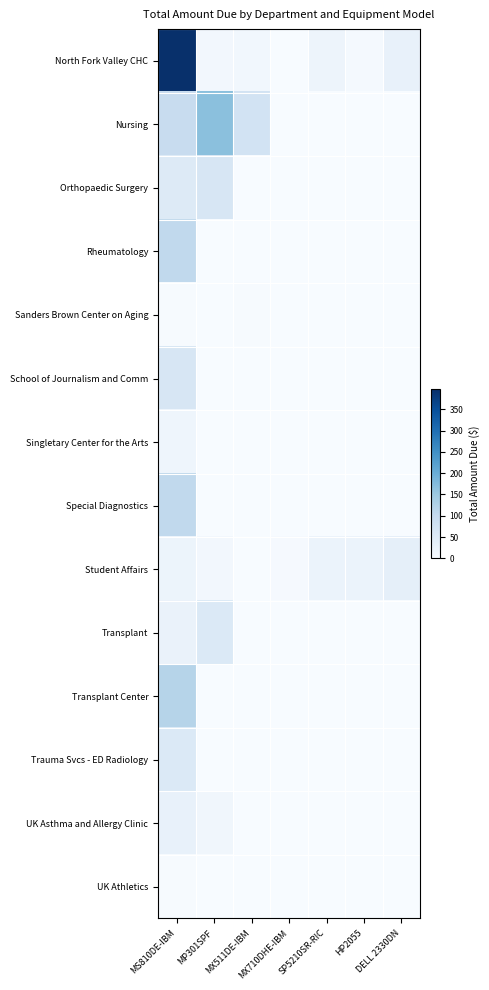

Reading left to right, extract all data points from this chart.

North Fork Valley CHC: MS810DE-IBM=396.9	MP301SPF=9.6	MX511DE-IBM=11.8	MX710DHE-IBM=0.9	SP5210SR-RIC=18.9	HP2055=6.2	DELL 2330DN=29.5
Nursing: MS810DE-IBM=95.9	MP301SPF=166.6	MX511DE-IBM=73.6	MX710DHE-IBM=0.0	SP5210SR-RIC=0.0	HP2055=0.0	DELL 2330DN=0.0
Orthopaedic Surgery: MS810DE-IBM=52.1	MP301SPF=63.1	MX511DE-IBM=0.0	MX710DHE-IBM=0.0	SP5210SR-RIC=0.0	HP2055=0.0	DELL 2330DN=0.0
Rheumatology: MS810DE-IBM=104.5	MP301SPF=0.0	MX511DE-IBM=0.0	MX710DHE-IBM=0.0	SP5210SR-RIC=0.0	HP2055=0.0	DELL 2330DN=0.0
Sanders Brown Center on Aging: MS810DE-IBM=2.5	MP301SPF=0.0	MX511DE-IBM=1.6	MX710DHE-IBM=0.0	SP5210SR-RIC=0.0	HP2055=0.0	DELL 2330DN=0.0
School of Journalism and Comm: MS810DE-IBM=63.6	MP301SPF=0.0	MX511DE-IBM=0.0	MX710DHE-IBM=0.0	SP5210SR-RIC=0.0	HP2055=0.0	DELL 2330DN=0.0
Singletary Center for the Arts: MS810DE-IBM=18.3	MP301SPF=0.0	MX511DE-IBM=0.0	MX710DHE-IBM=0.0	SP5210SR-RIC=0.0	HP2055=0.0	DELL 2330DN=0.0
Special Diagnostics: MS810DE-IBM=104.4	MP301SPF=0.0	MX511DE-IBM=0.0	MX710DHE-IBM=0.0	SP5210SR-RIC=0.0	HP2055=0.0	DELL 2330DN=0.0
Student Affairs: MS810DE-IBM=21.0	MP301SPF=10.7	MX511DE-IBM=0.1	MX710DHE-IBM=4.3	SP5210SR-RIC=23.4	HP2055=23.3	DELL 2330DN=34.7
Transplant: MS810DE-IBM=25.0	MP301SPF=54.8	MX511DE-IBM=0.0	MX710DHE-IBM=0.0	SP5210SR-RIC=0.0	HP2055=0.0	DELL 2330DN=0.0
Transplant Center: MS810DE-IBM=118.9	MP301SPF=0.0	MX511DE-IBM=0.0	MX710DHE-IBM=0.0	SP5210SR-RIC=0.0	HP2055=0.0	DELL 2330DN=0.0
Trauma Svcs - ED Radiology: MS810DE-IBM=55.6	MP301SPF=0.0	MX511DE-IBM=0.0	MX710DHE-IBM=0.0	SP5210SR-RIC=0.0	HP2055=0.0	DELL 2330DN=0.0
UK Asthma and Allergy Clinic: MS810DE-IBM=29.3	MP301SPF=13.2	MX511DE-IBM=0.0	MX710DHE-IBM=0.0	SP5210SR-RIC=0.0	HP2055=0.0	DELL 2330DN=0.0
UK Athletics: MS810DE-IBM=2.9	MP301SPF=0.0	MX511DE-IBM=0.0	MX710DHE-IBM=0.0	SP5210SR-RIC=0.0	HP2055=0.0	DELL 2330DN=0.0